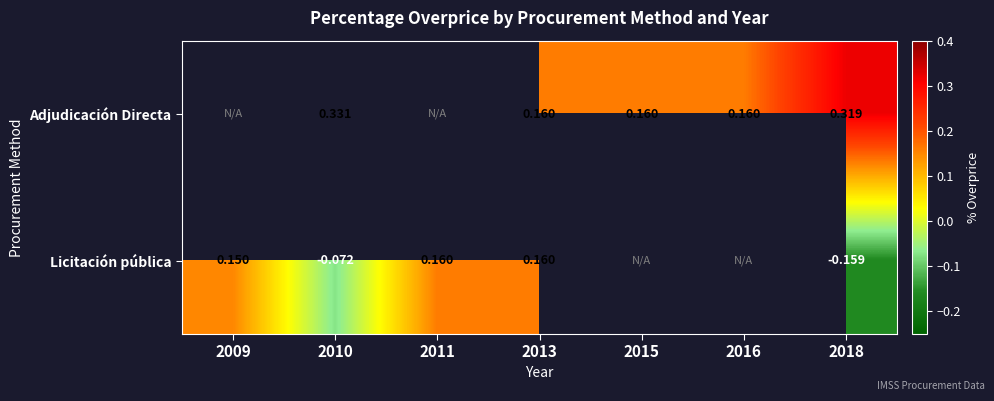

What is the greatest value displayed?

0.3